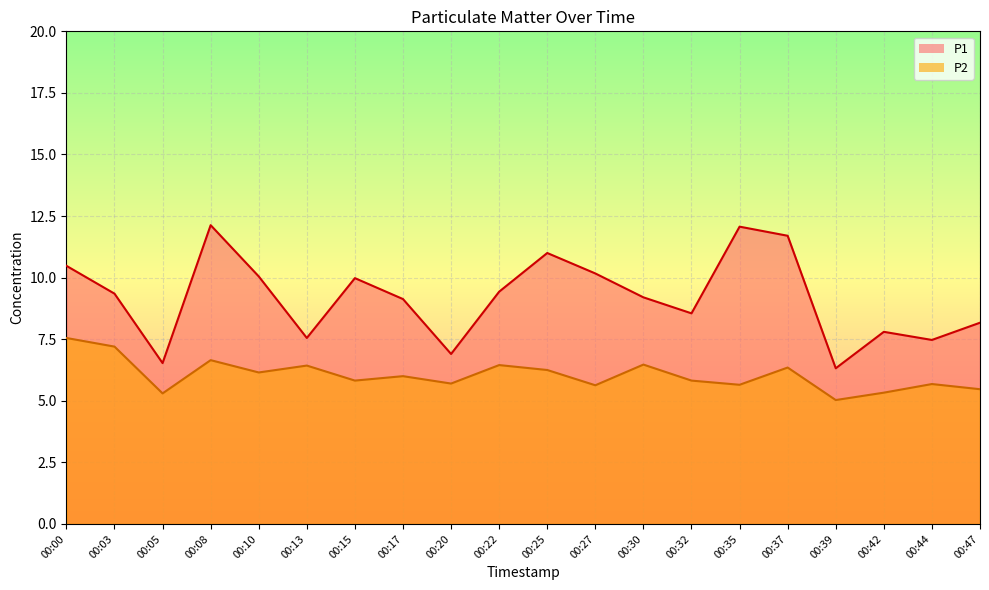

The value of P2 at 00:05 is 5.3. True or false?

True